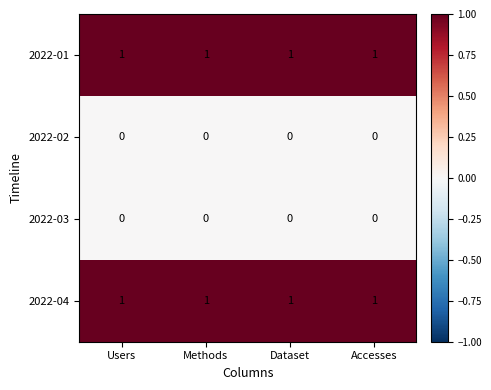

At how many categories does at least one series exceed 0?

4